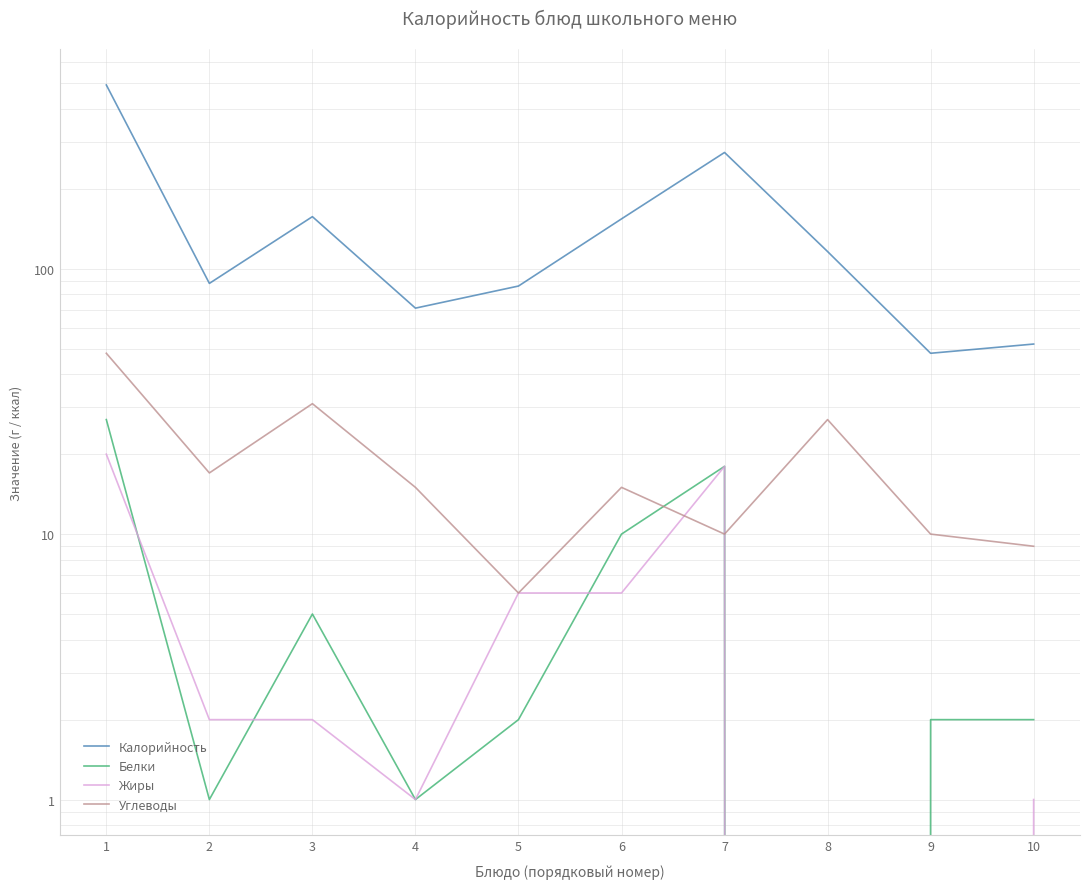

How many data points does each series have?

10